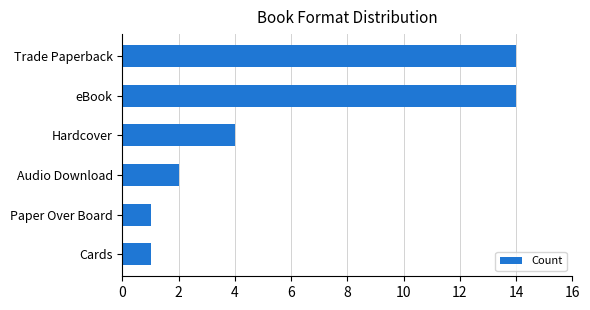

Is it true that the value at Paper Over Board is 1?

True